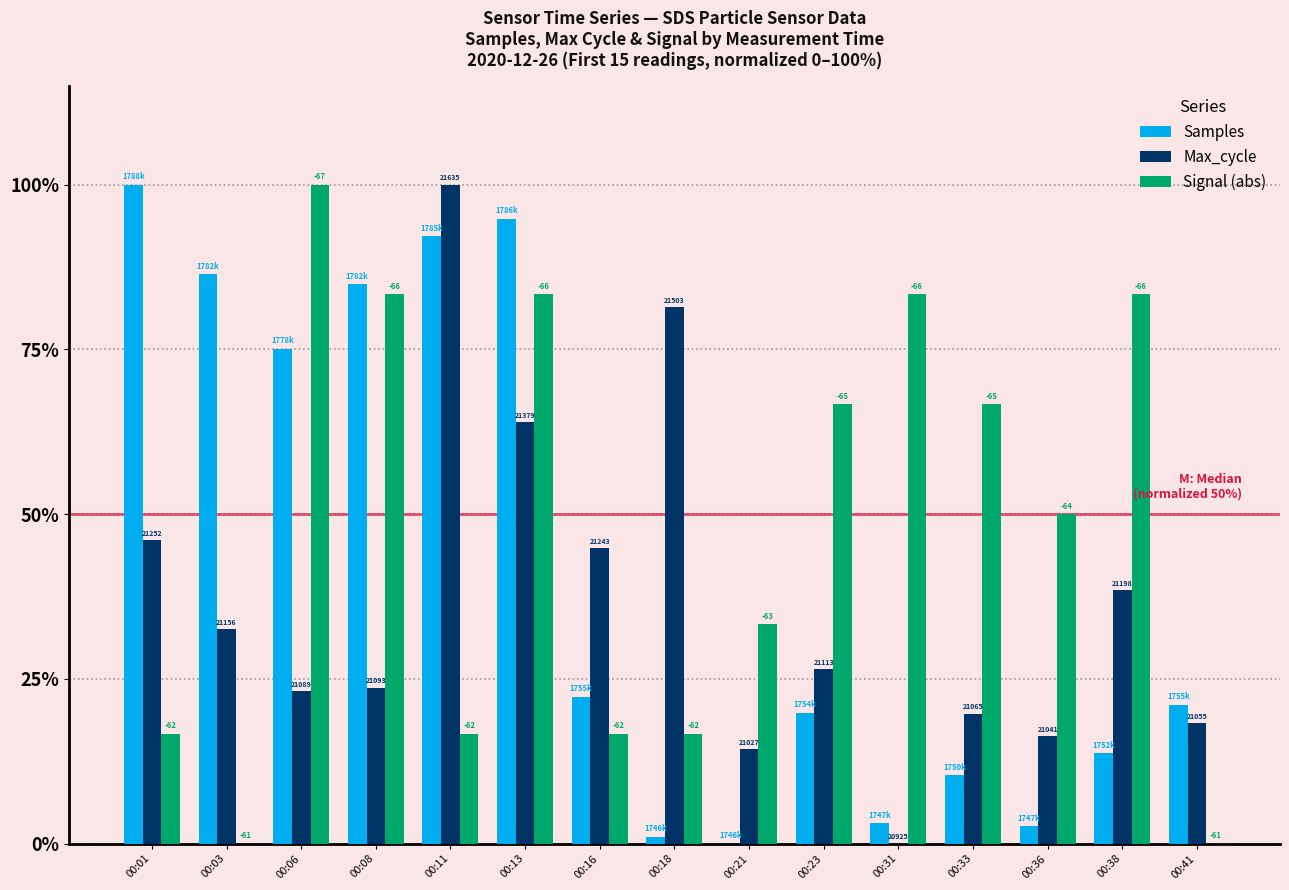

What are all the series names shown in the legend?

Samples, Max_cycle, Signal (abs)